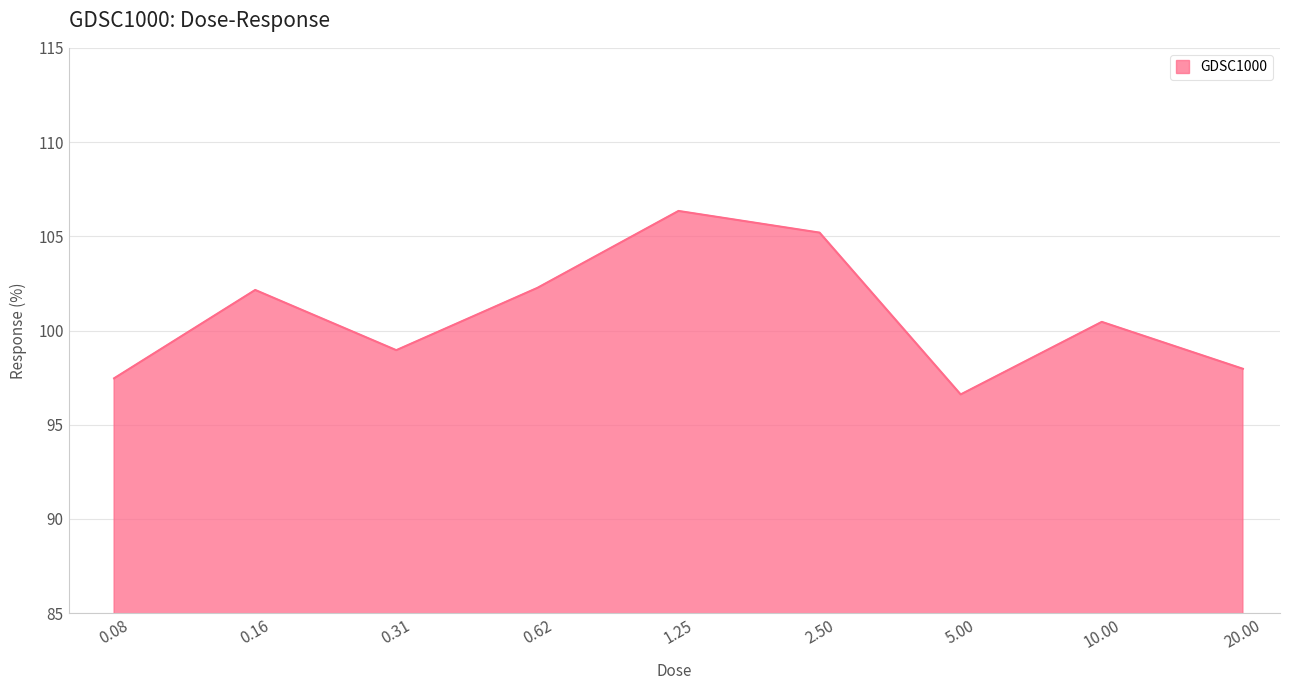

What is the smallest value displayed?

96.6